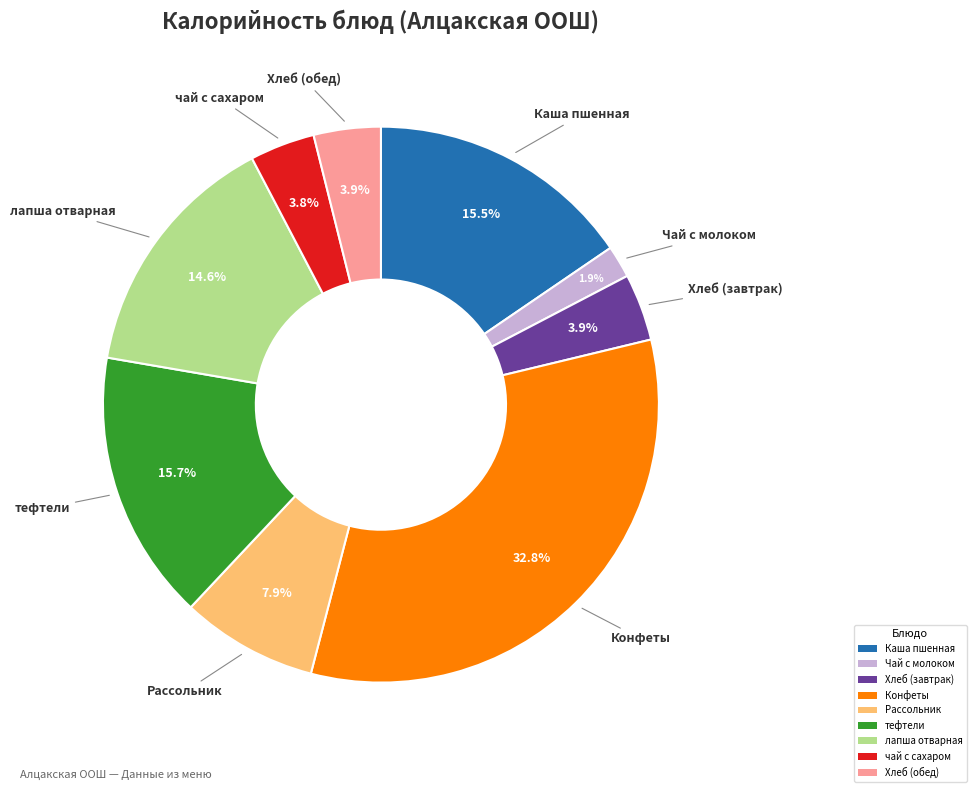

To the nearest percent, what is the average slice percentage?

11%